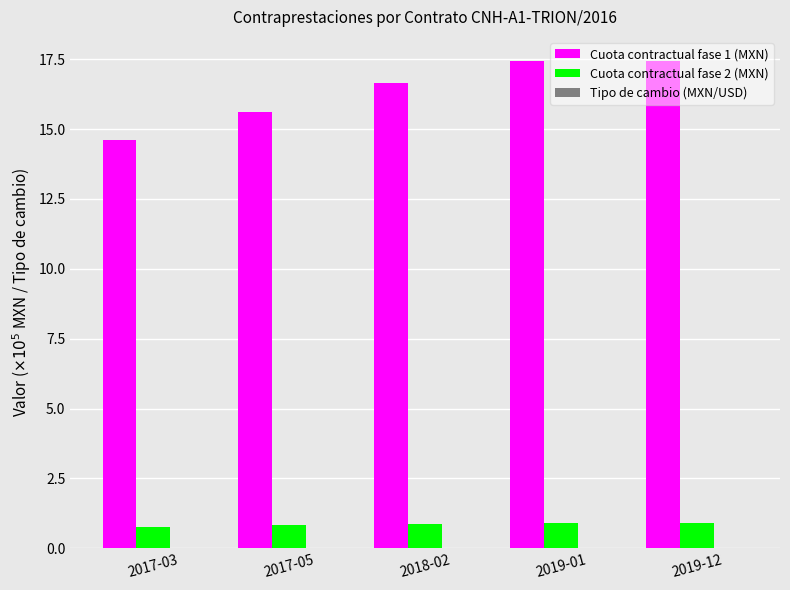

What is the sum of all Cuota contractual fase 2 (MXN) values?

4.3